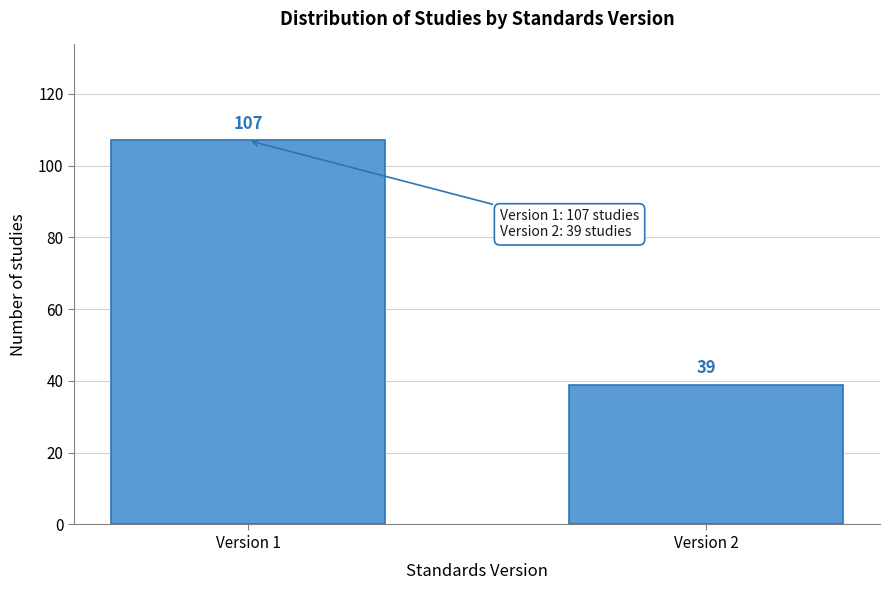

Reading left to right, list all the values displayed in this chart.

Version 1=107	Version 2=39